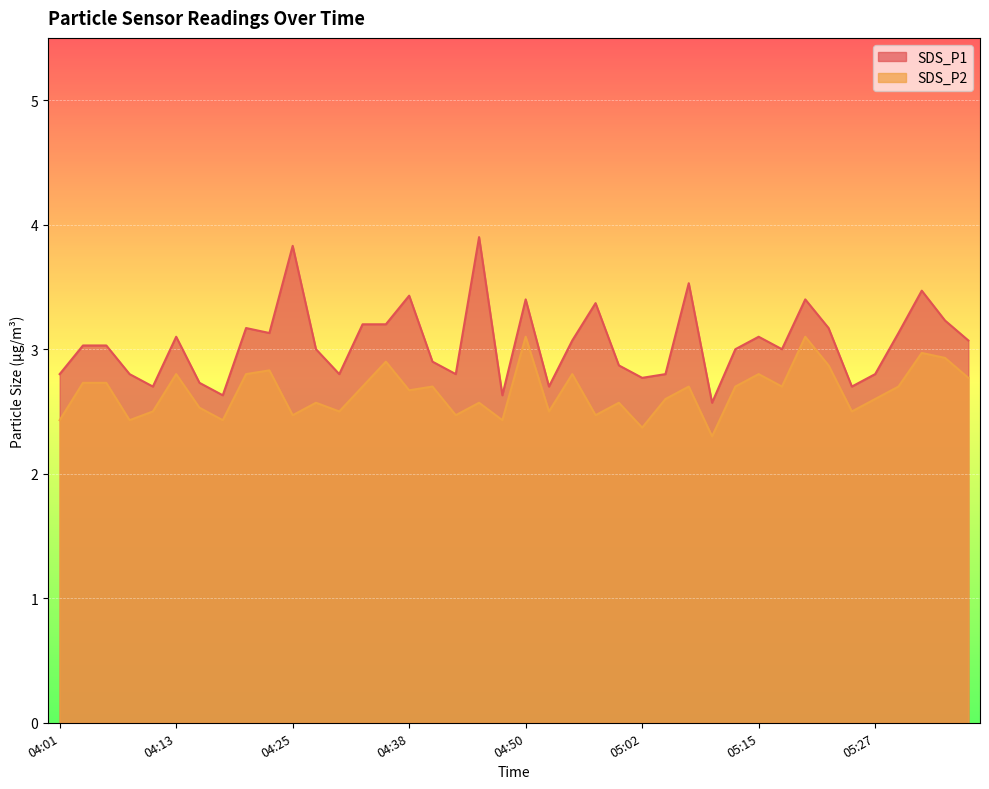

True or false: SDS_P1 and SDS_P2 intersect in this chart.

False